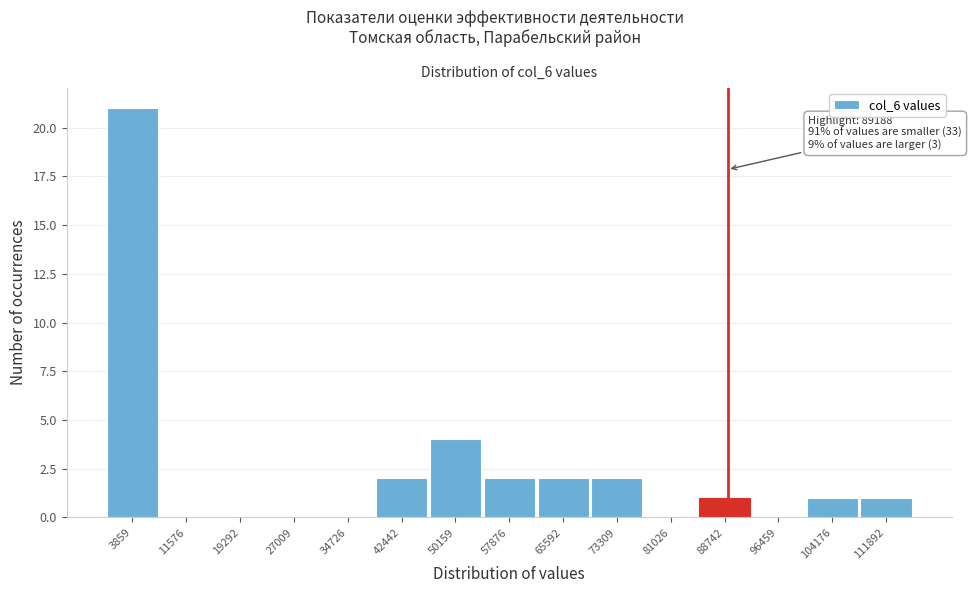

Over which range of the x-axis is the bar tallest?

0 to 8000